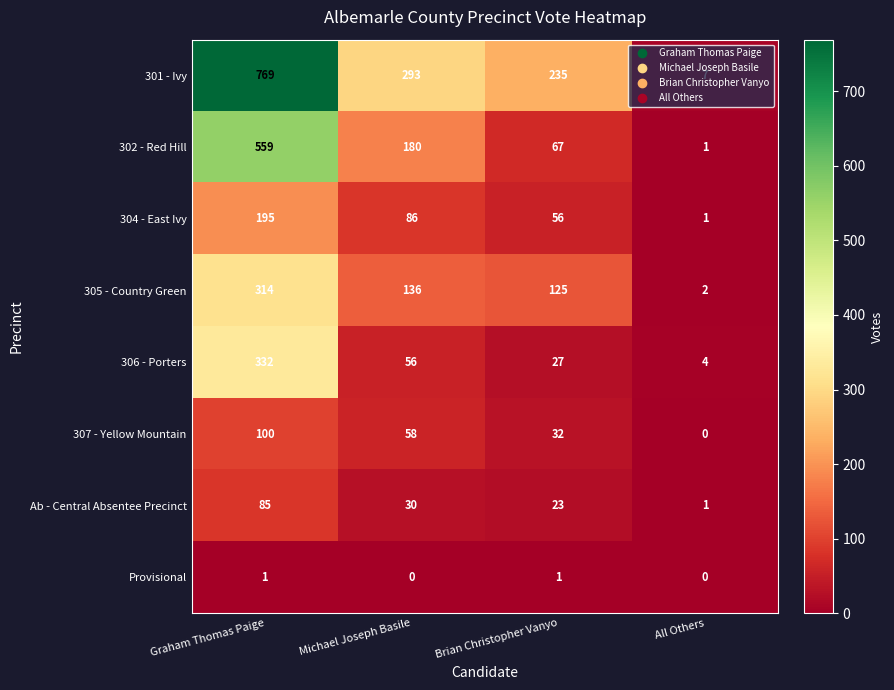

Is it true that Provisional equals 1 at Graham Thomas Paige?

True